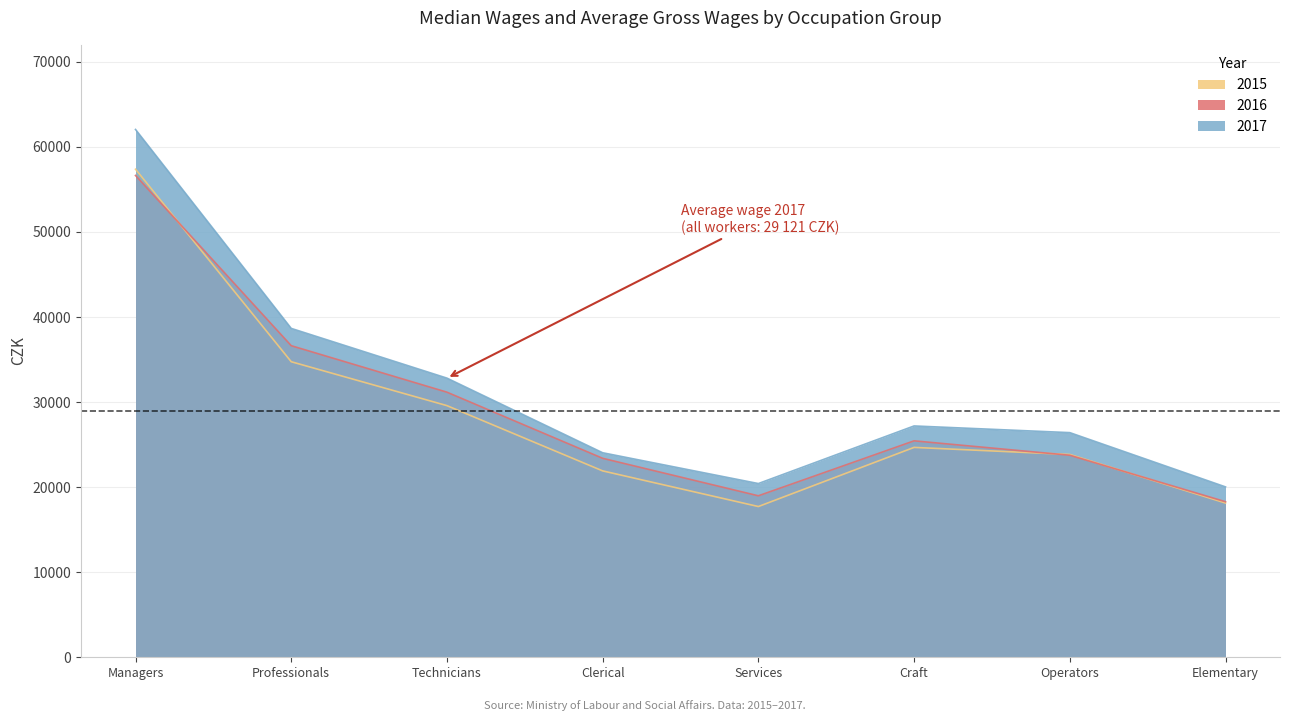

In 2017, how many points are higher than both neighbors (excluding endpoints)?

1